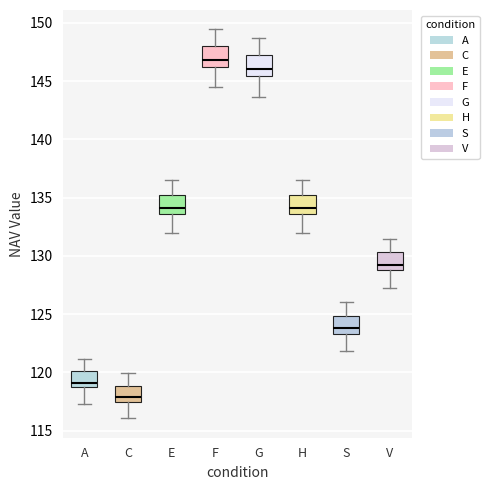

Where is the lower edge of the box for V on the y-axis? The values are not printed on the chart, so give them approximately, as read against the axis.

129.0